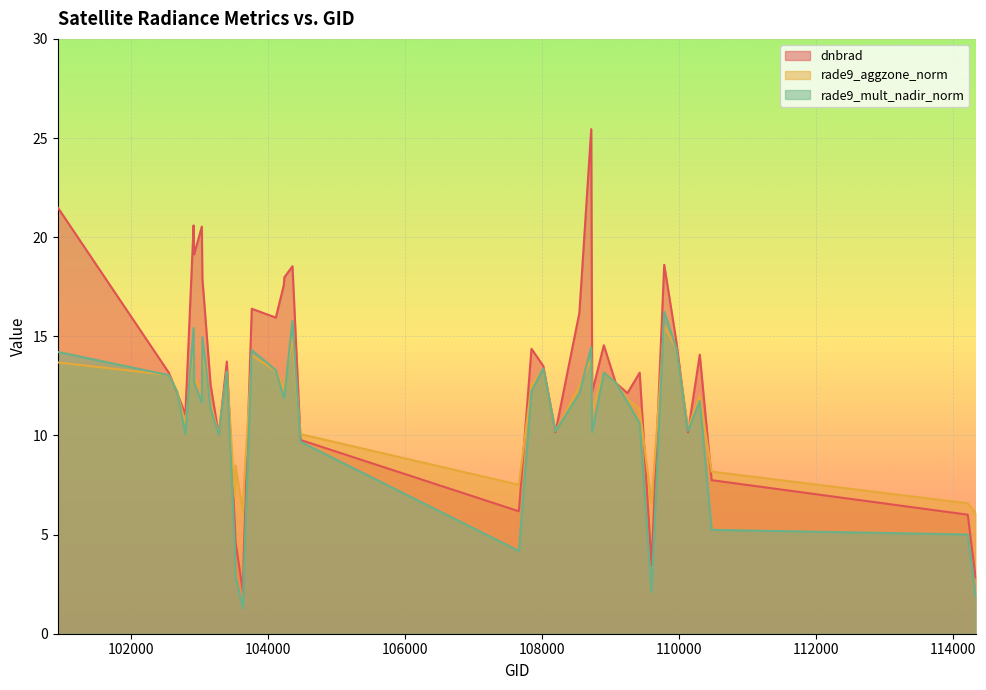

Reading left to right, transcribe all the data shown in this chart.

dnbrad: 21.5	13.2	12.2	11.1	20.6	19.1	20.5	17.9	12.5	10.0	13.7	5.4	4.6	2.1	3.9	16.4	15.9	17.6	18.0	18.5	9.8	6.2	14.4	13.5	10.2	16.2	25.4	12.2	14.5	12.7	12.1	13.2	3.5	18.6	14.8	10.2	14.1	7.7	6.0	2.8
rade9_aggzone_norm: 13.7	13.0	12.2	10.6	14.6	12.9	12.3	14.3	11.6	10.0	13.2	6.9	8.5	6.1	7.2	14.0	13.3	12.4	12.5	14.9	10.1	7.5	12.5	13.4	10.2	12.5	13.9	11.3	13.2	12.7	11.8	11.3	6.6	15.5	14.4	10.4	12.0	8.2	6.6	6.1
rade9_mult_nadir_norm: 14.2	13.0	12.2	10.1	15.4	12.6	11.7	15.0	11.4	10.0	13.2	4.3	2.9	1.3	2.9	14.3	13.3	11.9	12.0	15.8	9.7	4.2	12.2	13.4	10.2	12.1	14.4	10.2	13.2	12.7	11.7	10.6	2.1	16.2	14.4	10.2	11.7	5.2	5.0	1.9